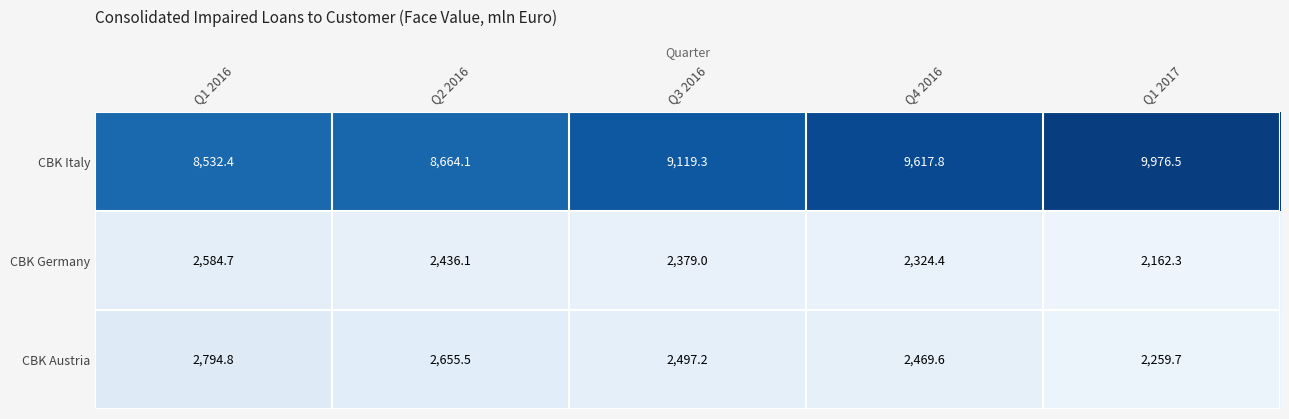

Reading right to left, what are all the values shown in this chart?

CBK Italy: 9976.5	9617.8	9119.3	8664.1	8532.4
CBK Germany: 2162.3	2324.4	2379.0	2436.1	2584.7
CBK Austria: 2259.7	2469.6	2497.2	2655.5	2794.8